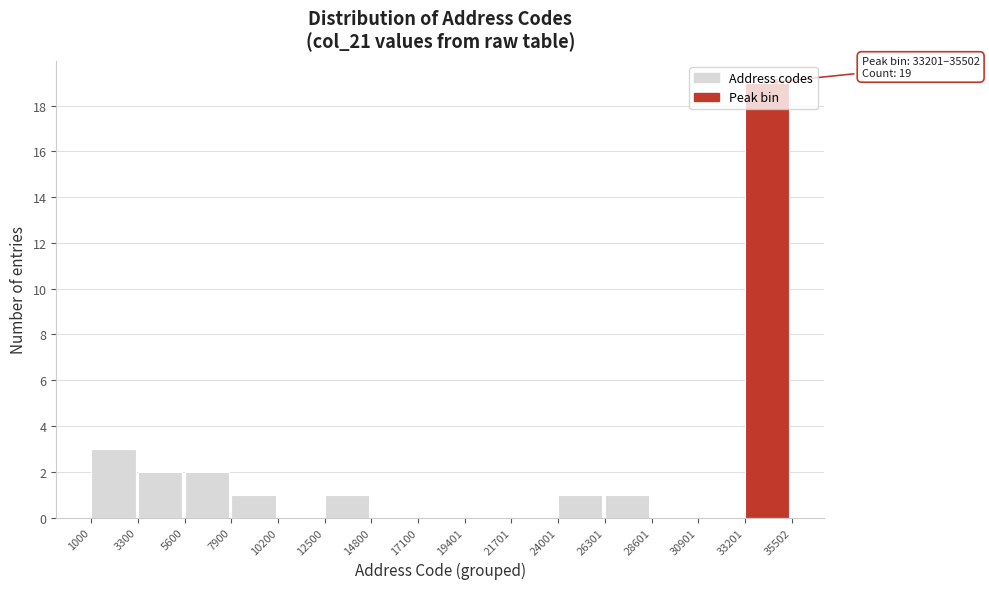

Over which range of the x-axis is the bar tallest?

33201 to 35502